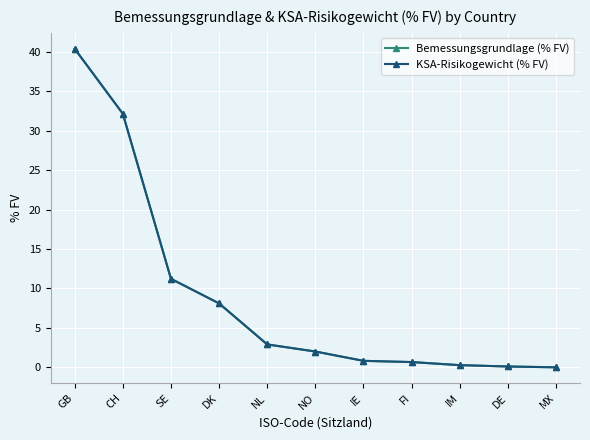

What is the value of the Bemessungsgrundlage (% FV) point at the 1st from the left?

40.4